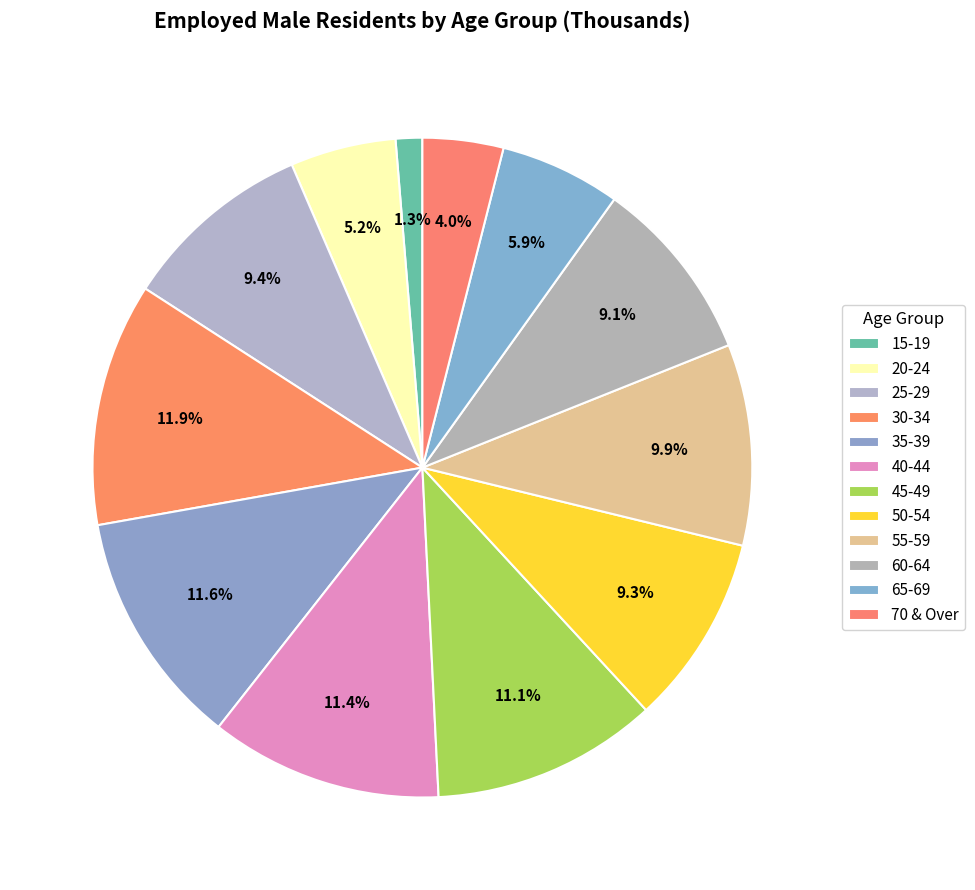

To the nearest percent, what is the average slice percentage?

8%